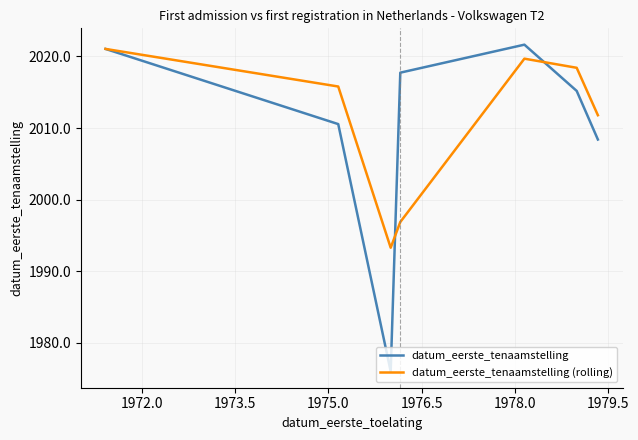

What is the minimum value shown in the chart?

1976.0